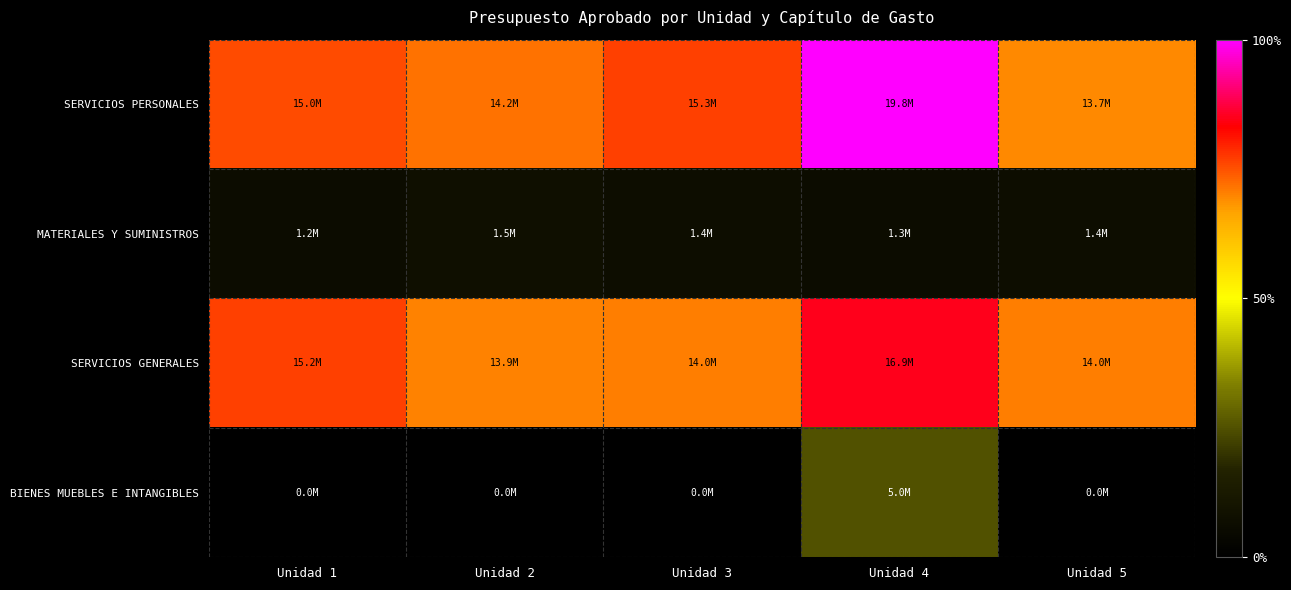

Which series changed the most between Unidad 1 and Unidad 4?

BIENES MUEBLES E INTANGIBLES